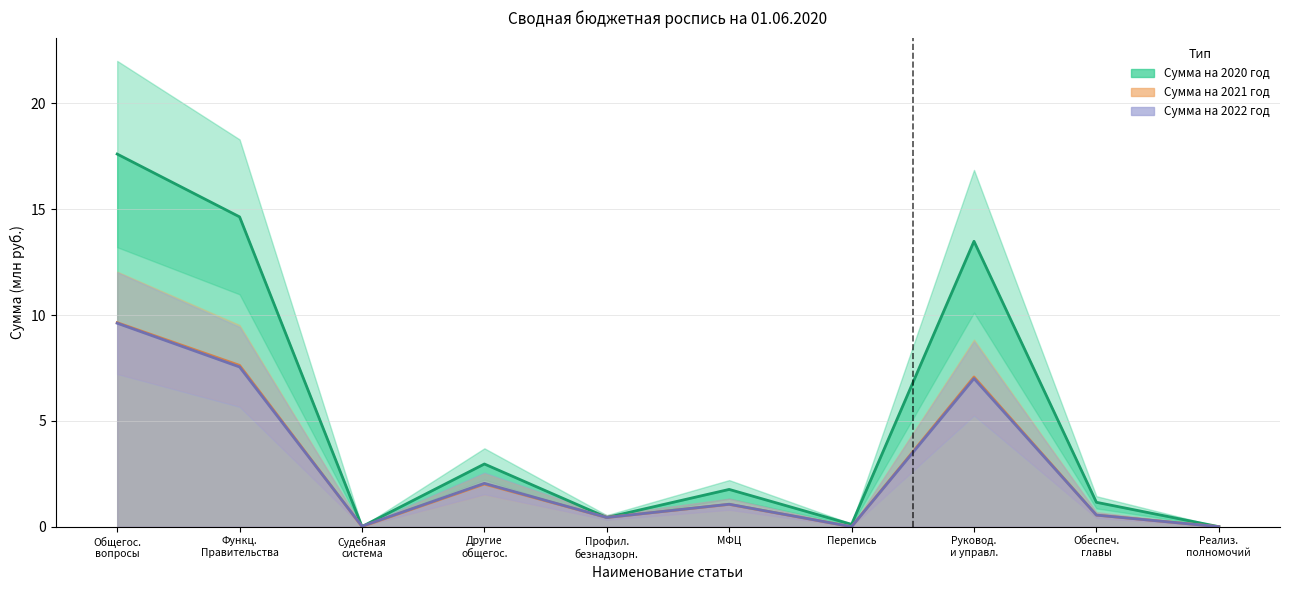

At which category is the sum across all series the highest?

Общегос.
вопросы